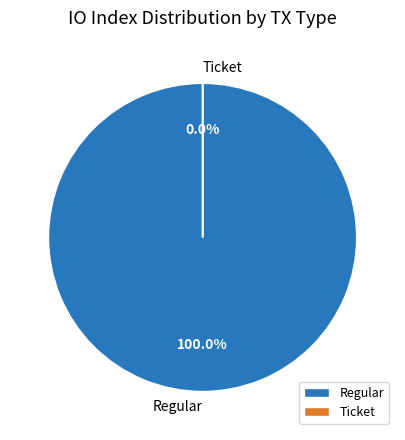

To the nearest percent, what is the difference between the Regular and Ticket slice percentages?

100%